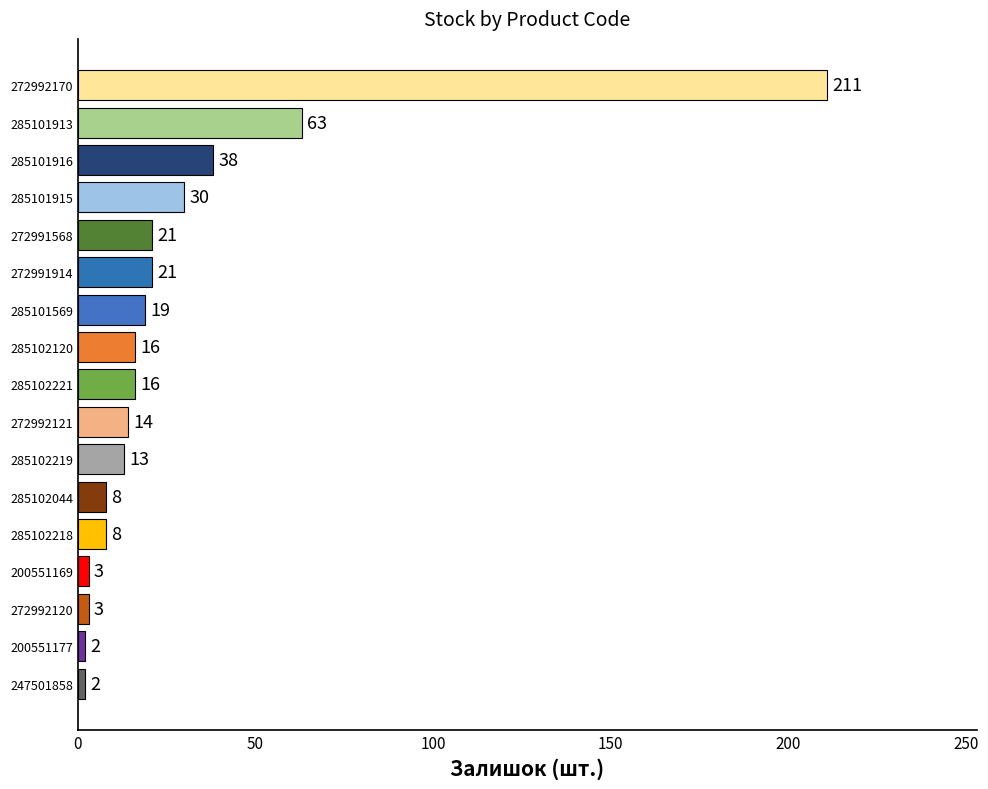

Are the bars horizontal?

Yes